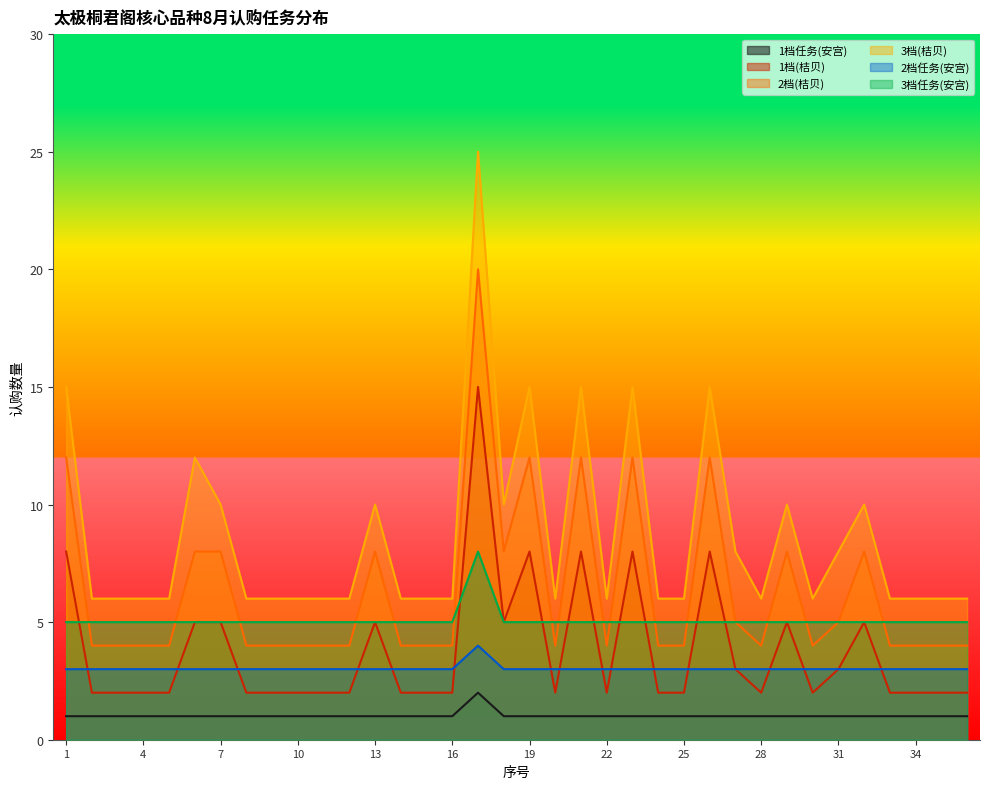

True or false: 3档(桔贝) has a value of 6 at 34.

True